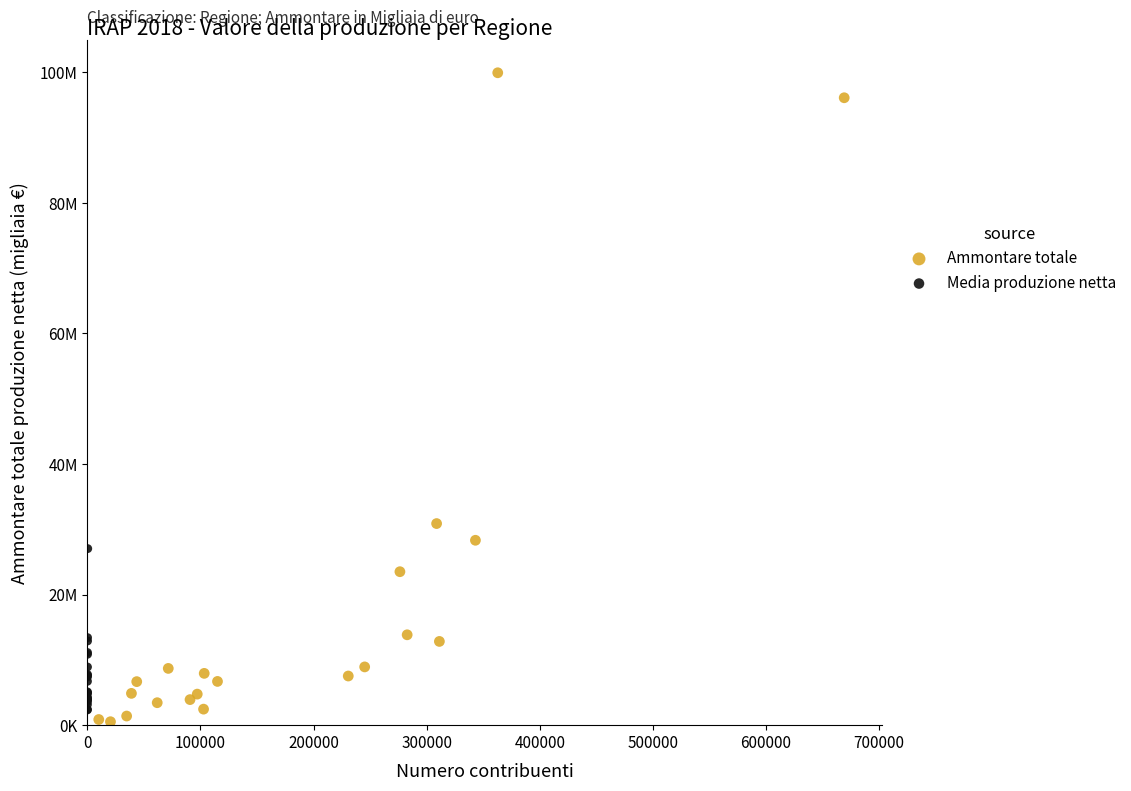

What are all the series names shown in the legend?

Ammontare totale, Media produzione netta